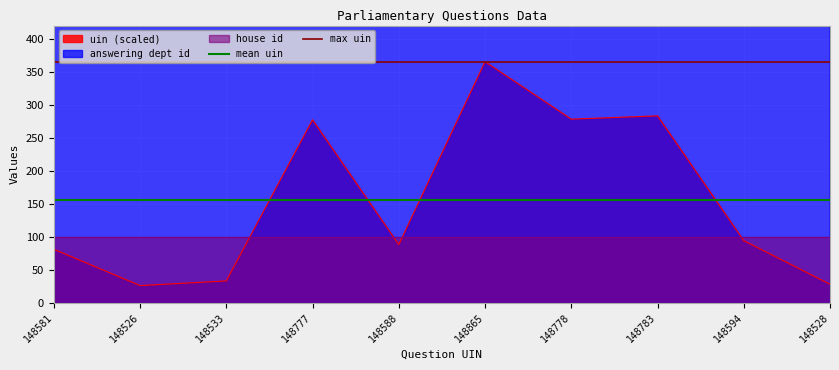

What is the maximum value for max uin?

365.0